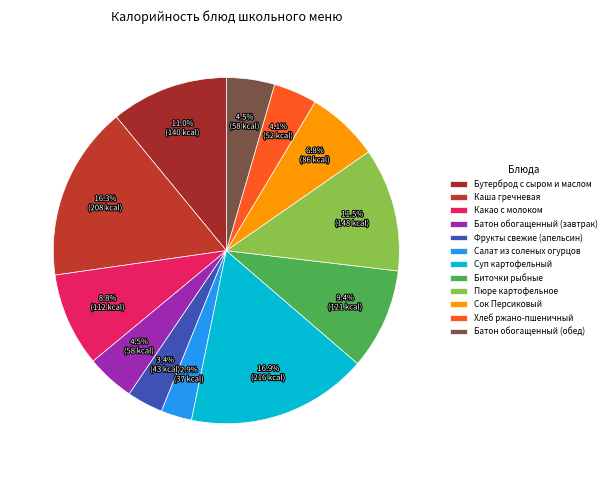

How many slices are in this pie chart?

12